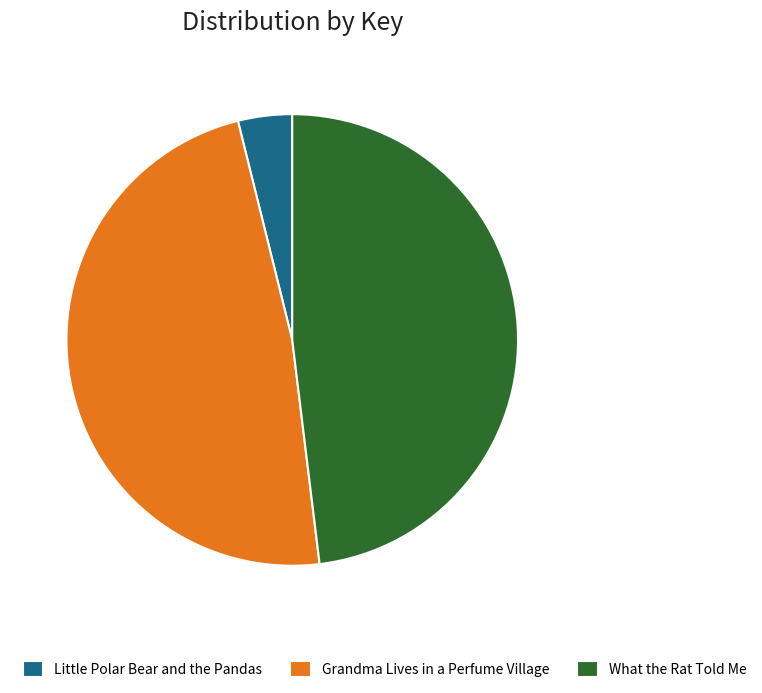

Is the sum of Little Polar Bear and the Pandas and What the Rat Told Me greater than half?

Yes